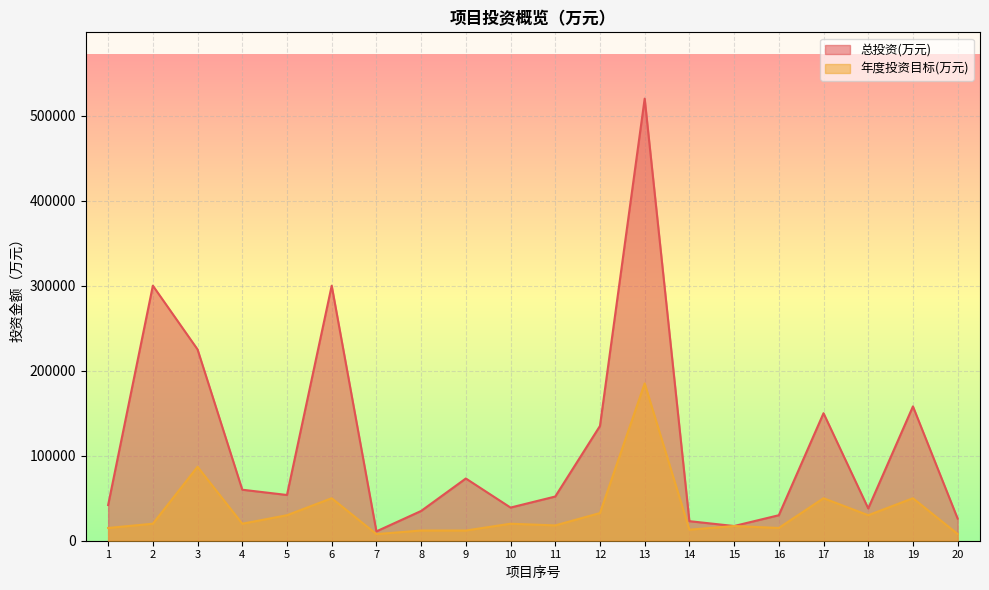

True or false: 年度投资目标(万元) and 总投资(万元) cross at least once.

False